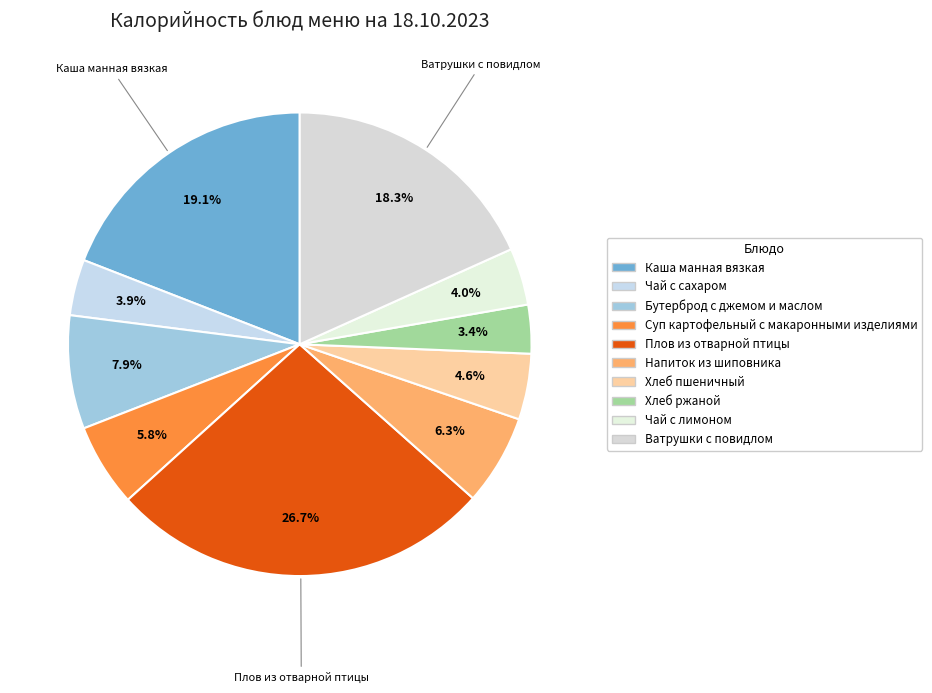

To the nearest percent, what is the average slice percentage?

10%